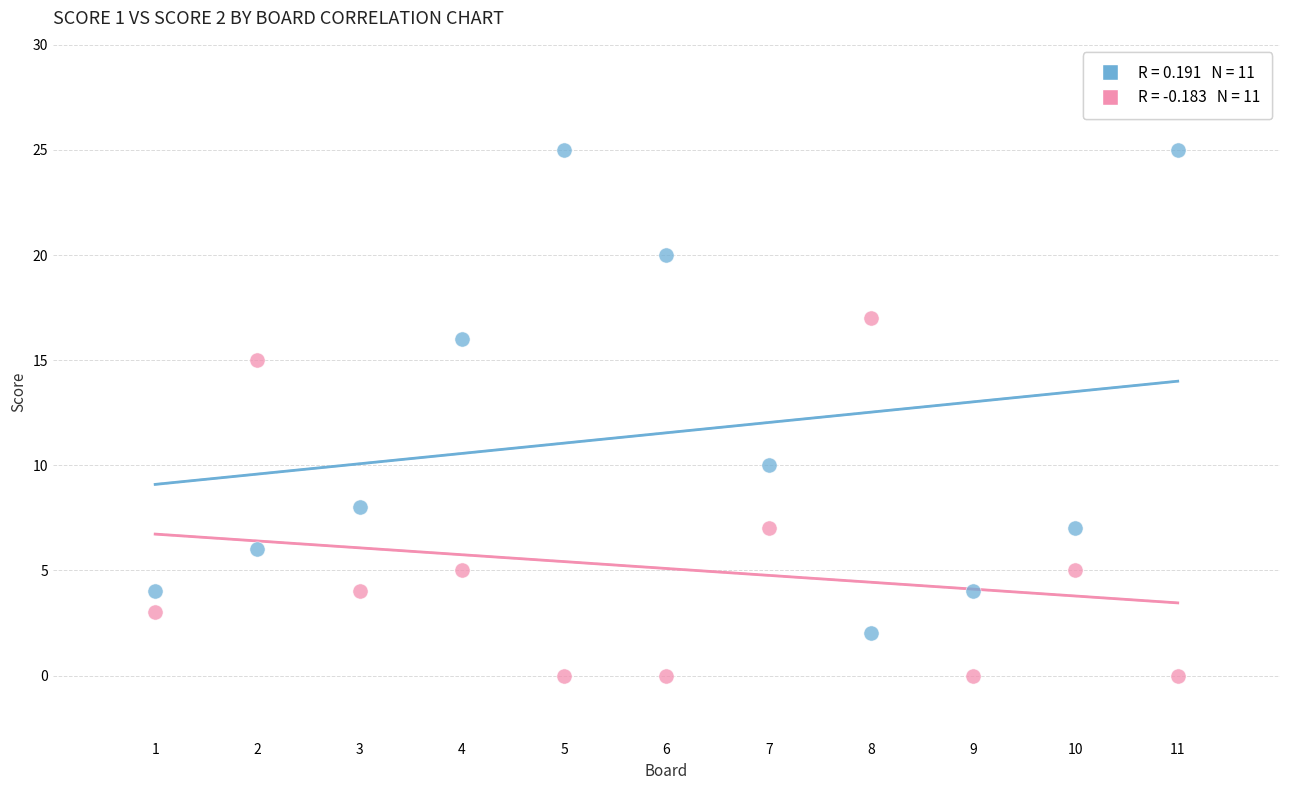

Across all series, what Y value is closest to 12?

10